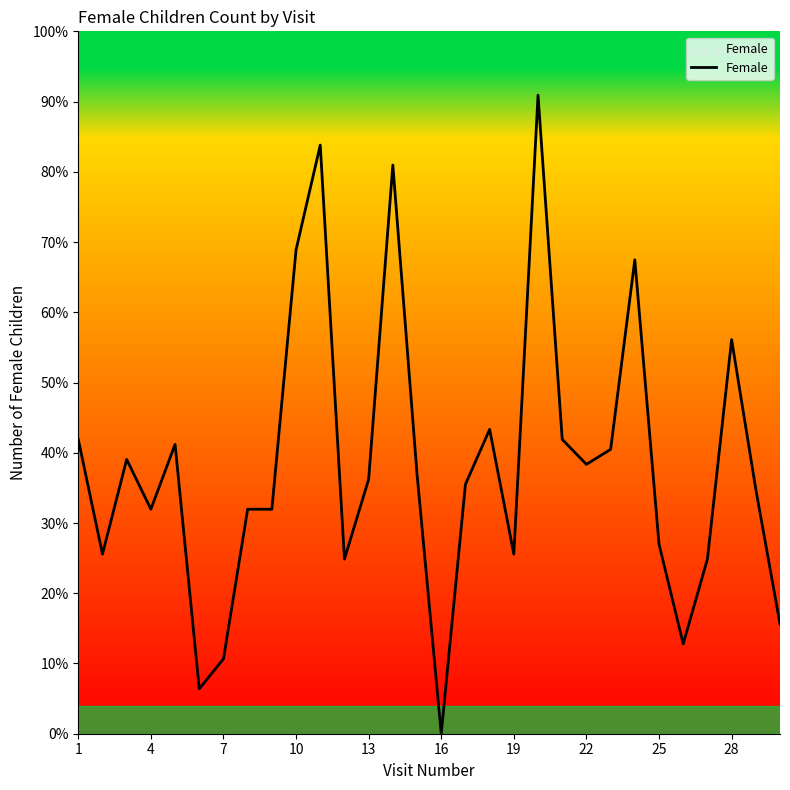

Is this an area chart (filled region under the line)?

Yes